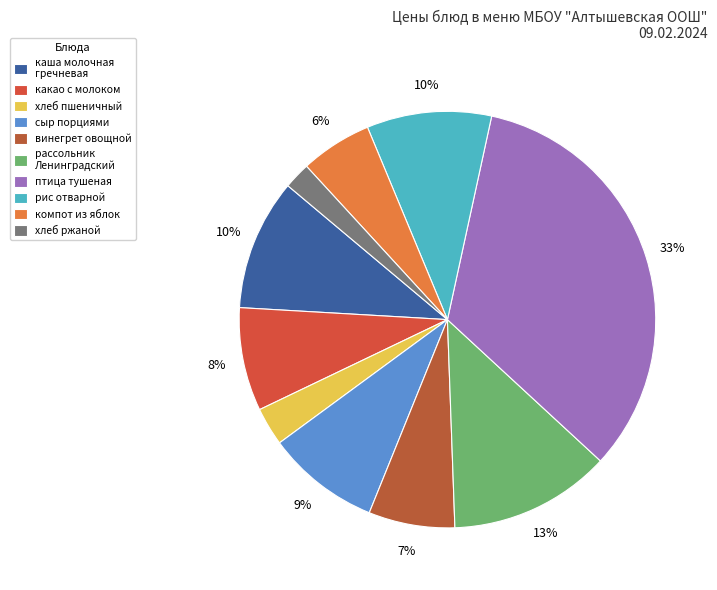

How many segments does this pie chart have?

10